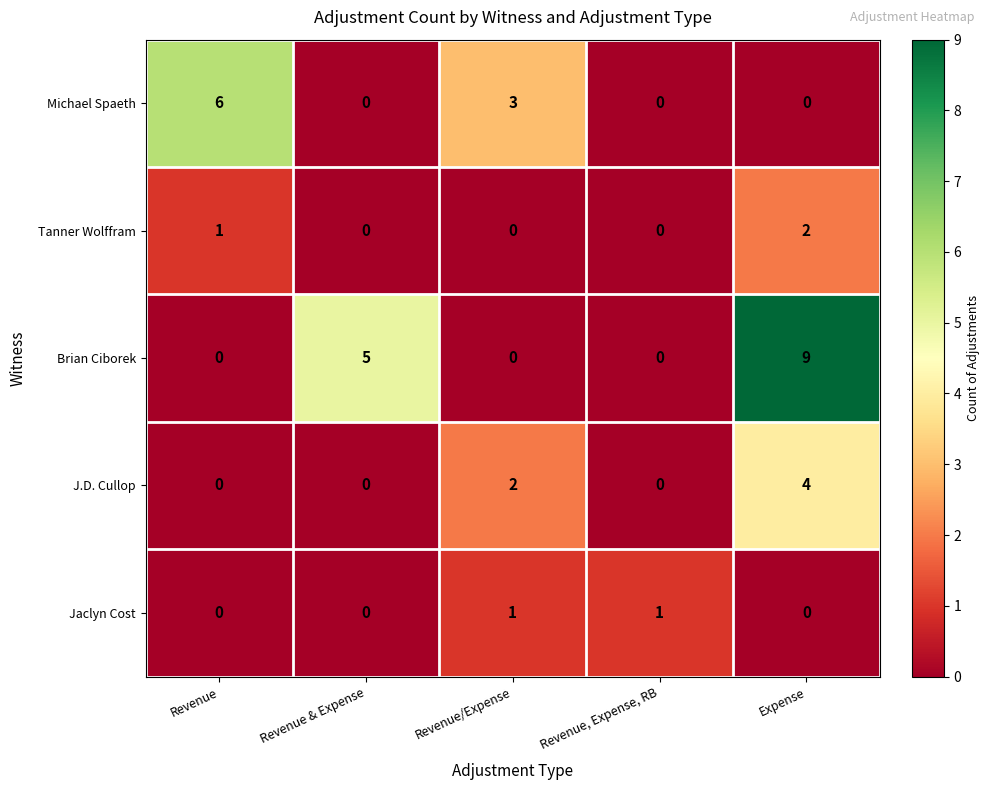

Reading left to right, what are all the values shown in this chart?

Michael Spaeth: 6	0	3	0	0
Tanner Wolffram: 1	0	0	0	2
Brian Ciborek: 0	5	0	0	9
J.D. Cullop: 0	0	2	0	4
Jaclyn Cost: 0	0	1	1	0